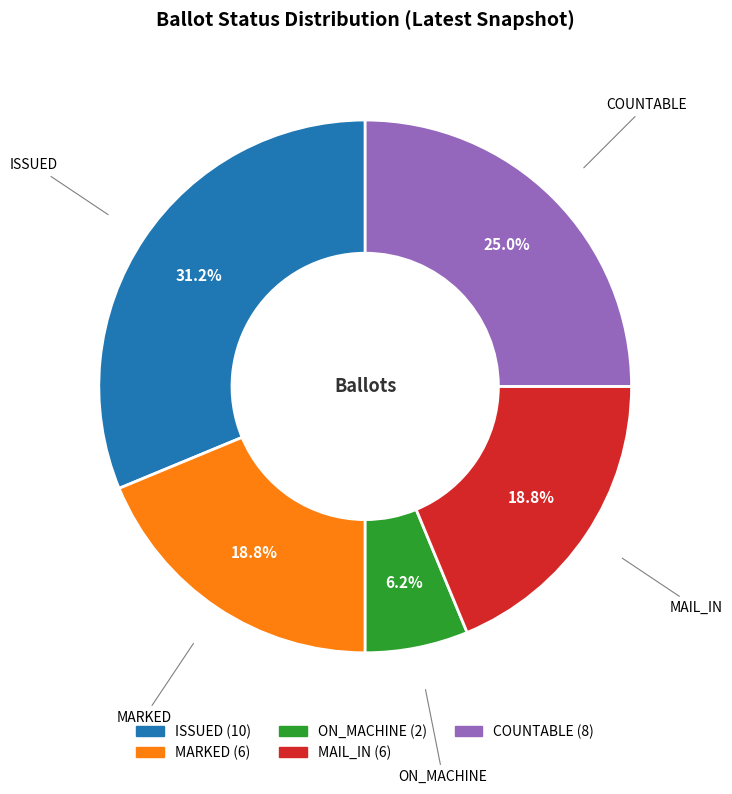

Does COUNTABLE account for over 50% of the chart?

No